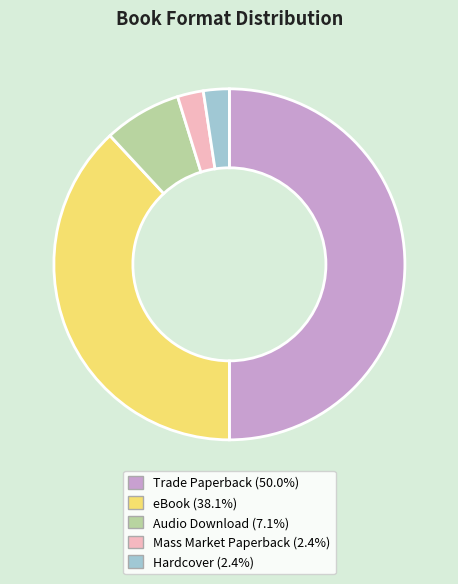

Count the number of slices in the pie.

5